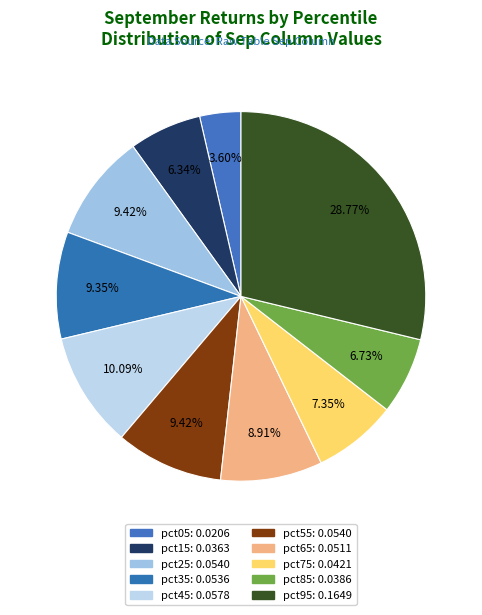

The pct15 slice represents 6% of the pie. True or false?

True